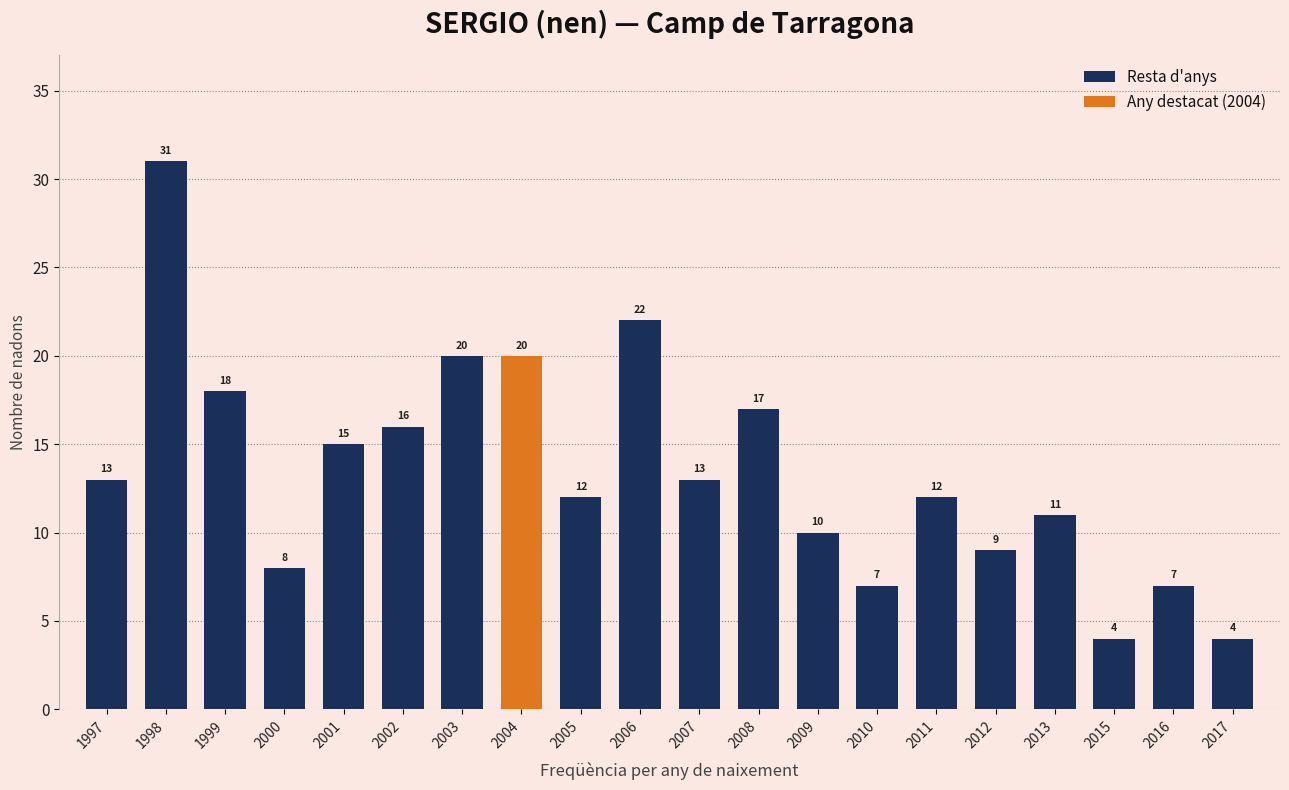

Reading left to right, list all the values displayed in this chart.

1997=13	1998=31	1999=18	2000=8	2001=15	2002=16	2003=20	2004=20	2005=12	2006=22	2007=13	2008=17	2009=10	2010=7	2011=12	2012=9	2013=11	2015=4	2016=7	2017=4